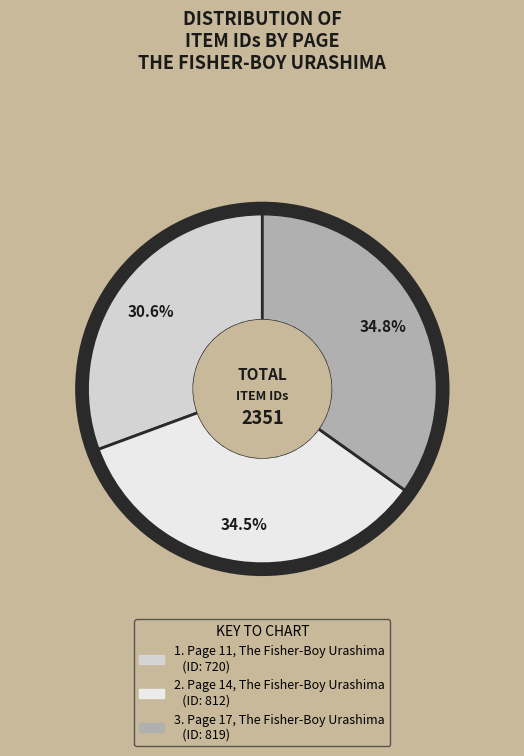

Is there any slice that represents more than half of the pie?

No